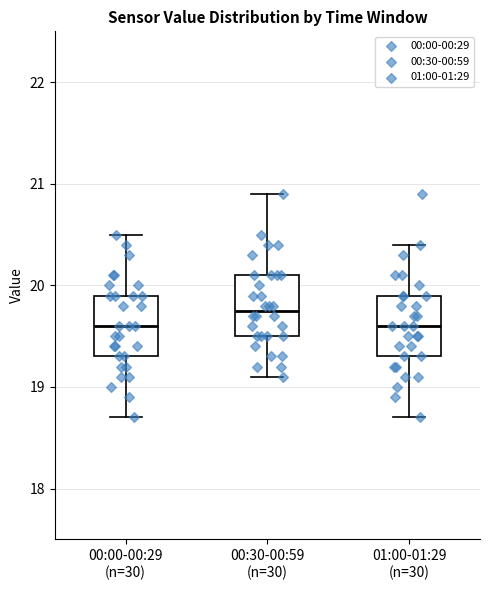

Reading left to right, transcribe this box plot: for each box, give where its median line is, the range the box spans, and where its two whiskers end, as read against the y-axis. The values are not printed on the chart, so give them approximately, as read against the axis.

00:00-00:29 (n=30): median 19.6, box 19.3 to 19.9, whiskers 18.7 to 20.5
00:30-00:59 (n=30): median 19.8, box 19.5 to 20.1, whiskers 19.1 to 20.9
01:00-01:29 (n=30): median 19.6, box 19.3 to 19.9, whiskers 18.7 to 20.4